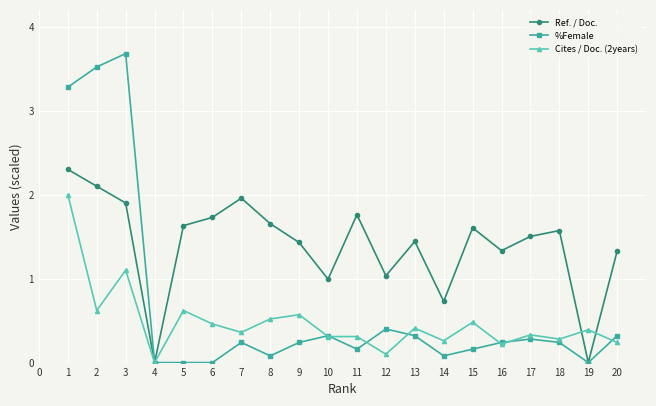

Rank the series at 9 from lowest to highest value.

%Female, Cites / Doc. (2years), Ref. / Doc.